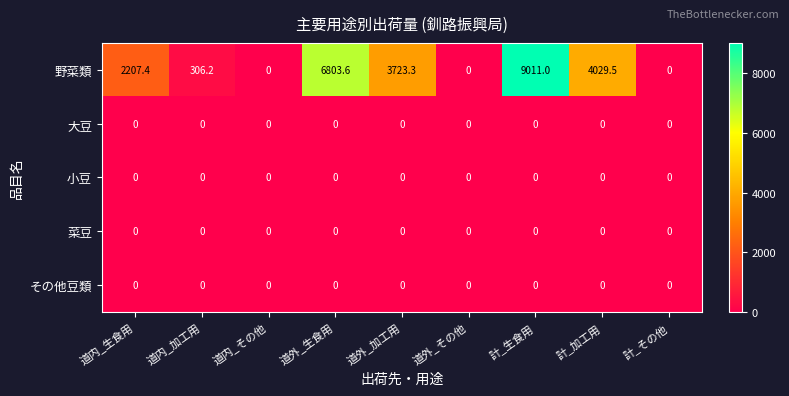

What is the average value of the 野菜類 series?

2897.9